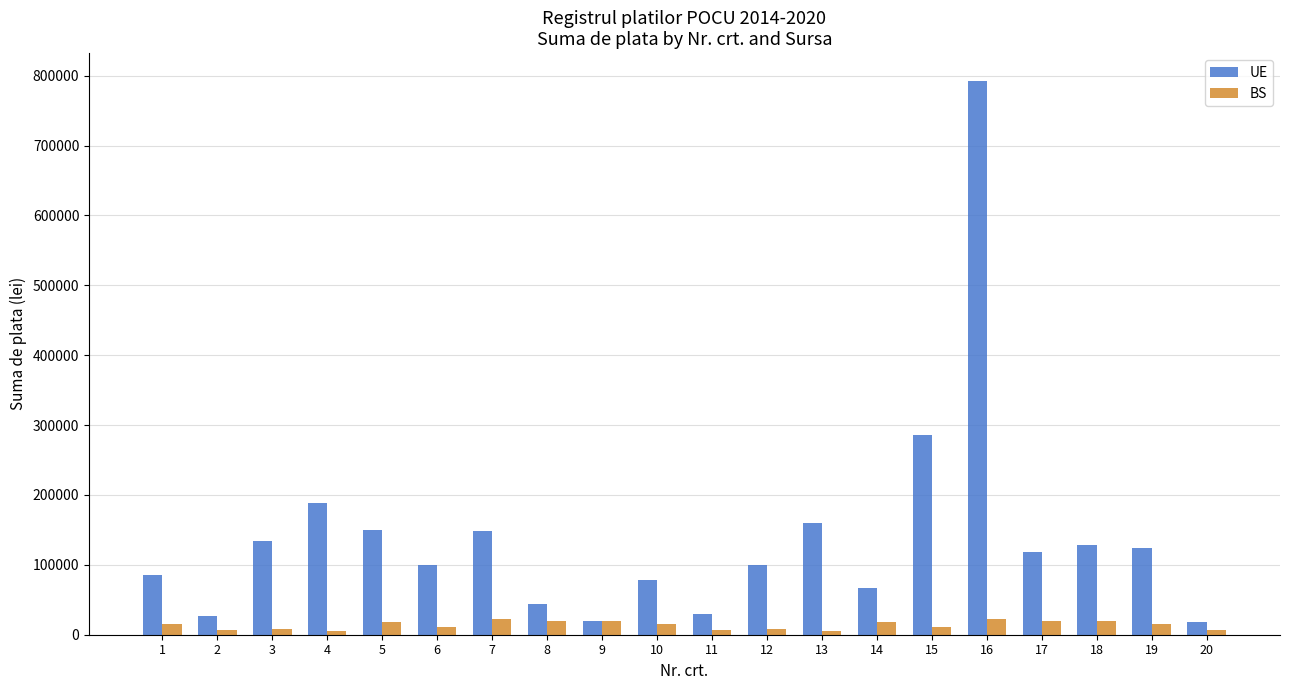

What is the maximum value for UE?

792565.7